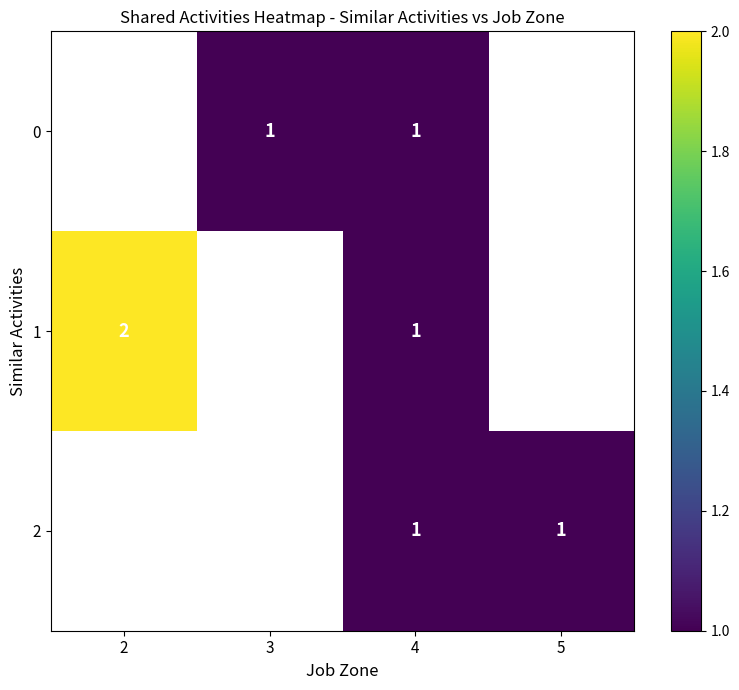

The 1 series shows 2 at 2. True or false?

True